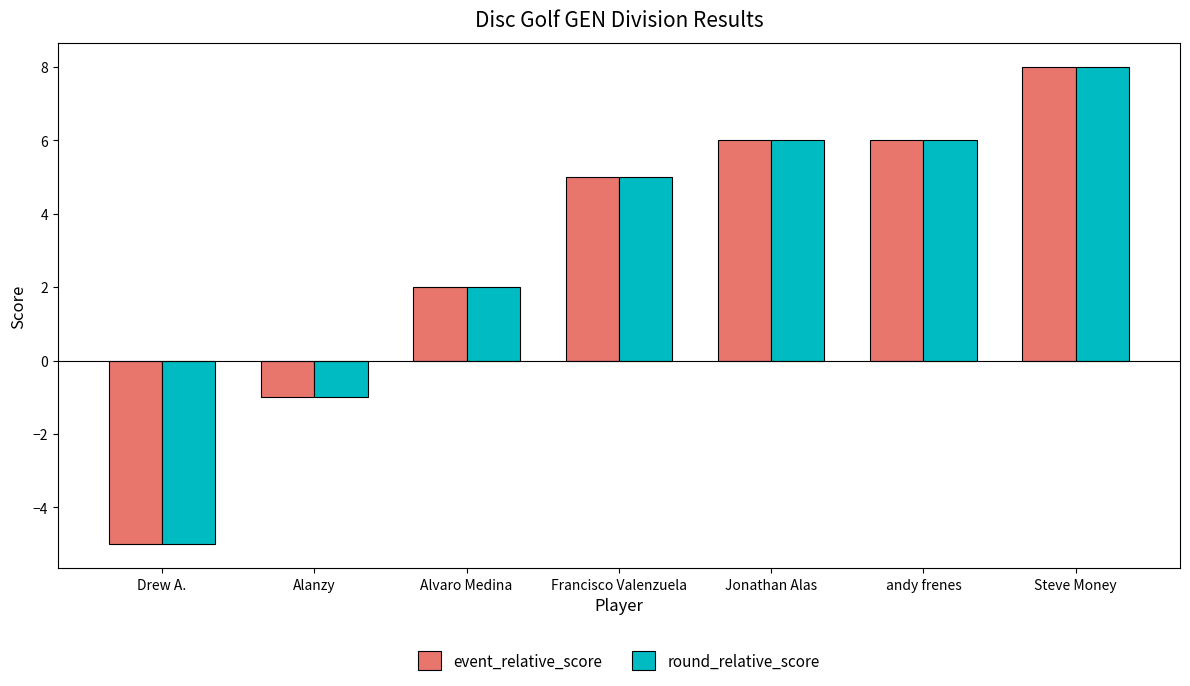

At which label is event_relative_score closest to 1?

Alvaro Medina